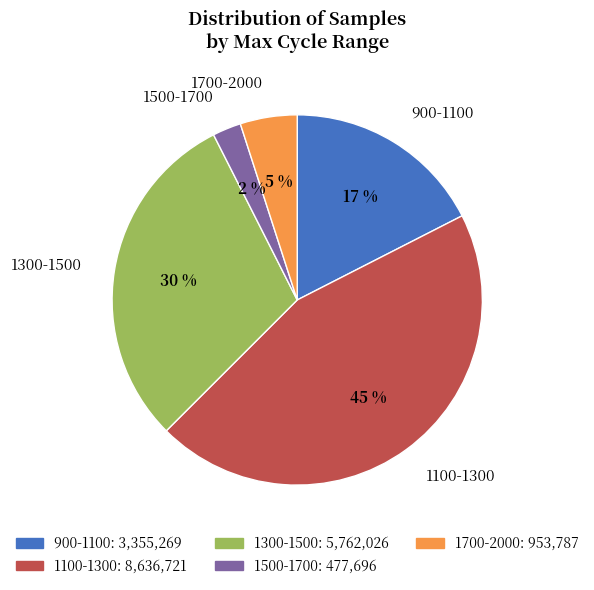

To the nearest percent, what is the average slice percentage?

20%